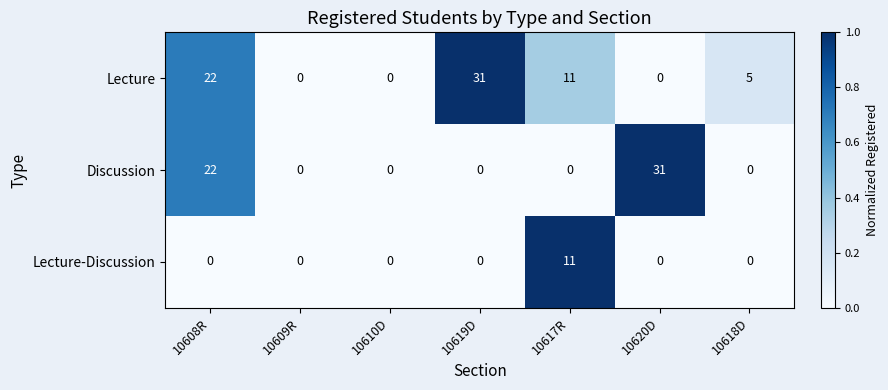

Reading left to right, what are all the values shown in this chart?

Lecture: 22	0	0	31	11	0	5
Discussion: 22	0	0	0	0	31	0
Lecture-Discussion: 0	0	0	0	11	0	0